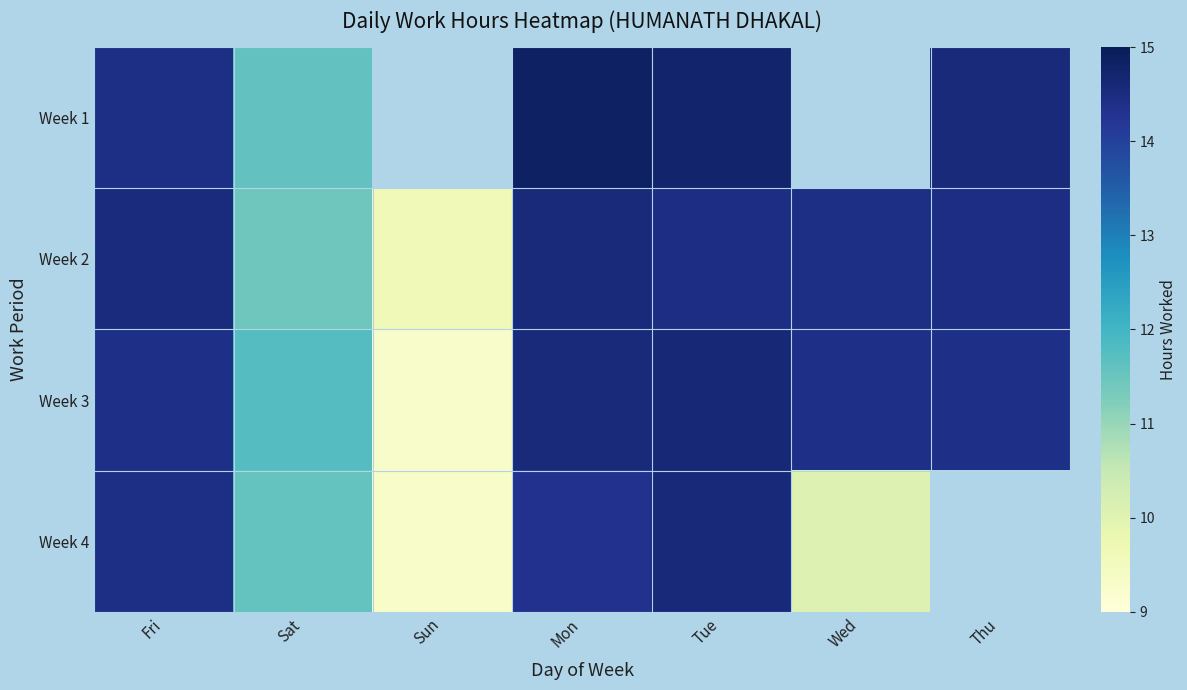

Where does the Week 4 series first go above 14?

Fri